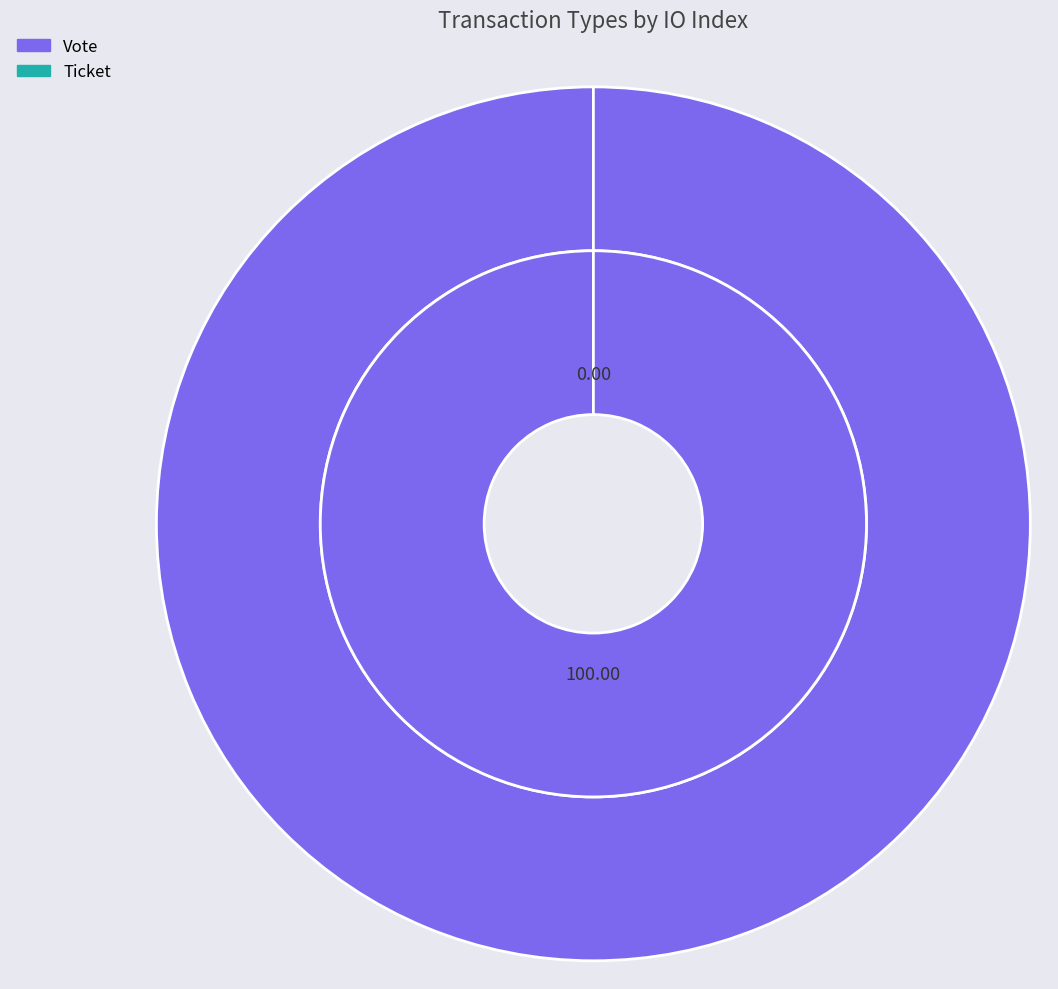

Combined, do Vote and Ticket account for over 50%?

Yes